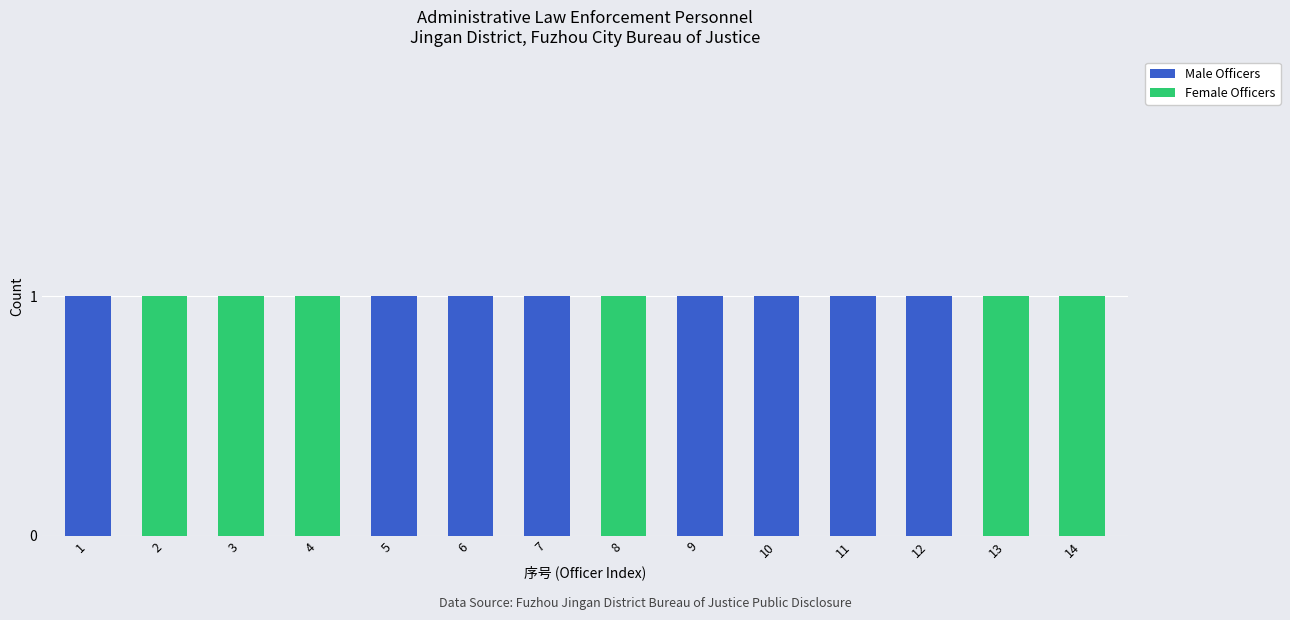

What is the total value across all series at 14?

1